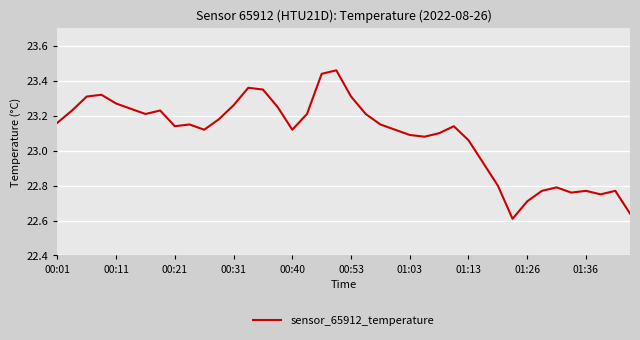

How many interior local valleys (lower than both neighbors) does the data have?

8